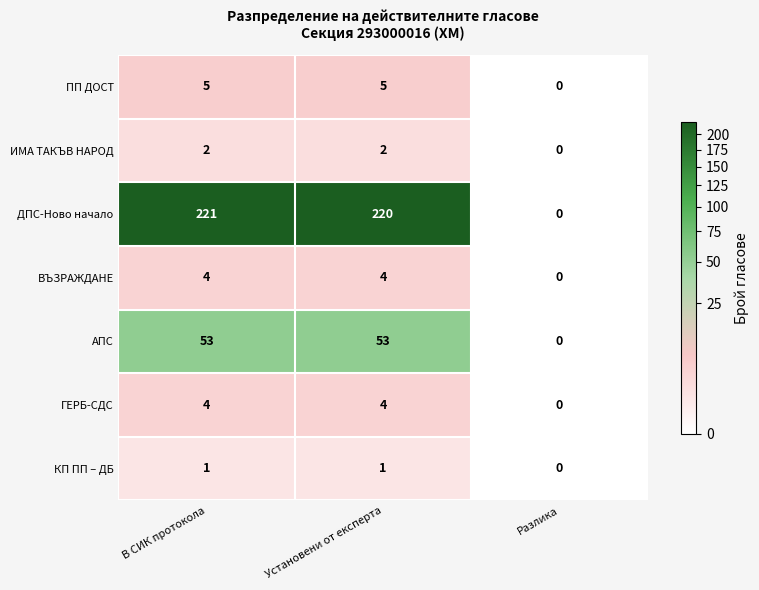

Rank the categories by ДПС-Ново начало value from highest to lowest.

В СИК протокола, Установени от експерта, Разлика